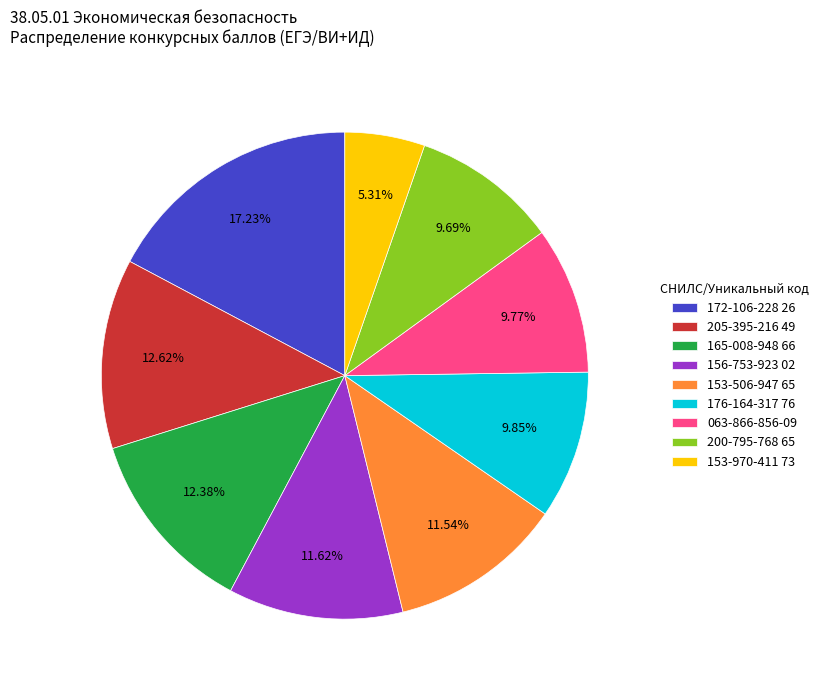

To the nearest percent, what percentage of the pie is 176-164-317 76?

10%